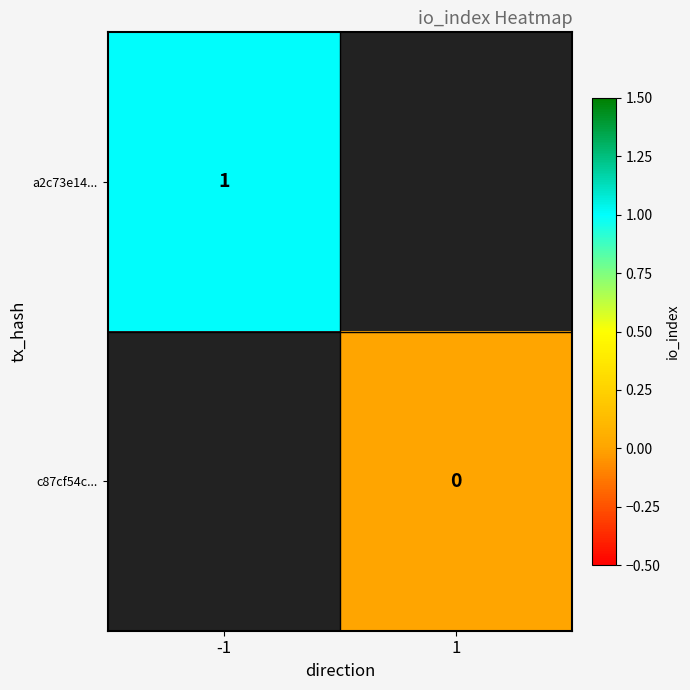

What is the lowest value of the a2c73e14... series?

1.0